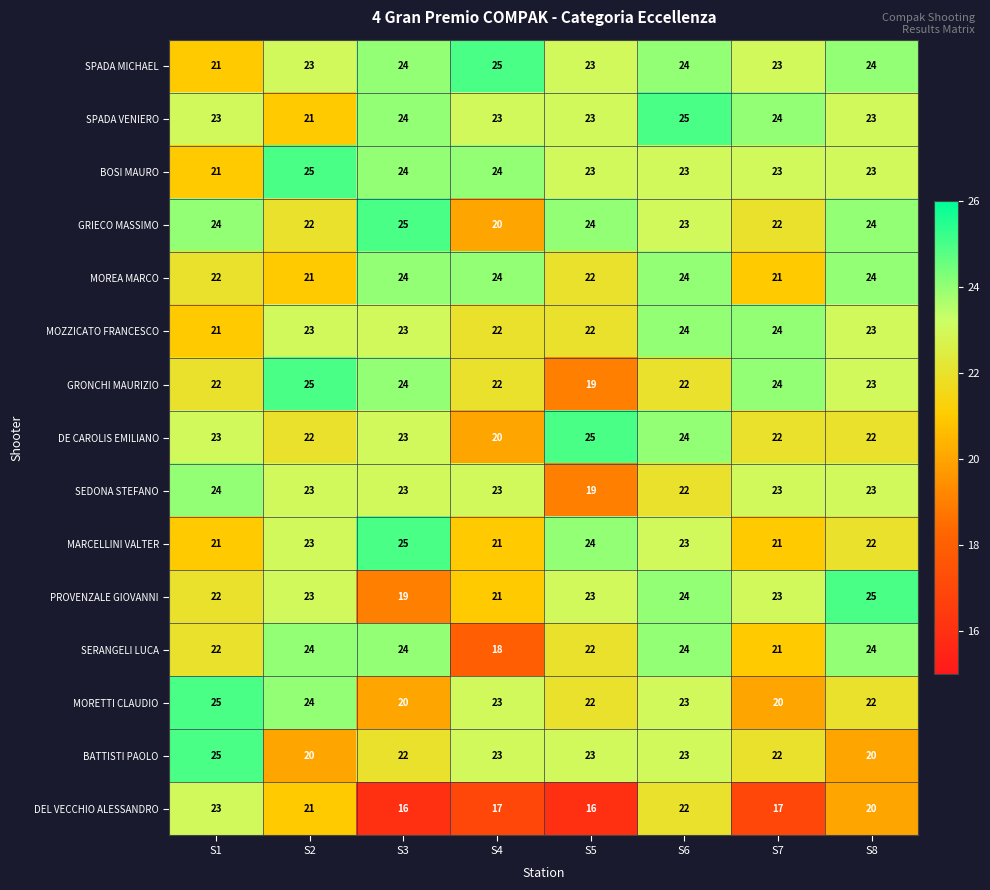

How many data points does each series have?

8